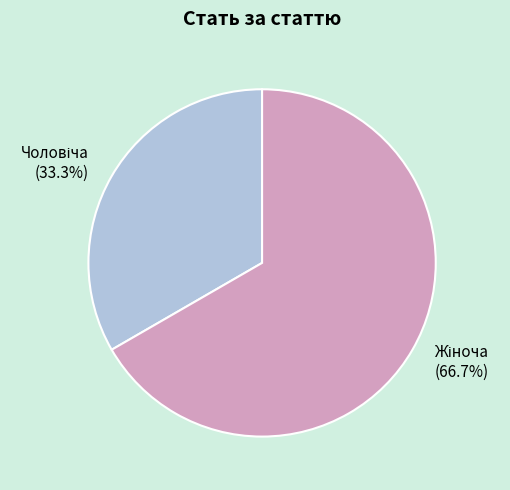

How many segments does this pie chart have?

2